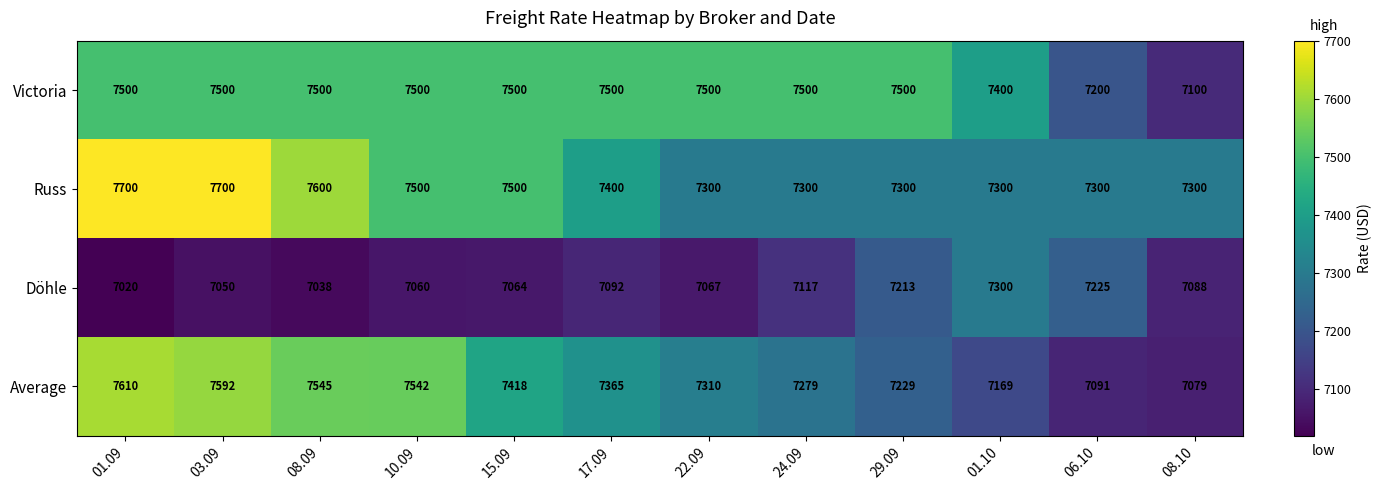

True or false: Average has a value of 7079 at 08.10.

True